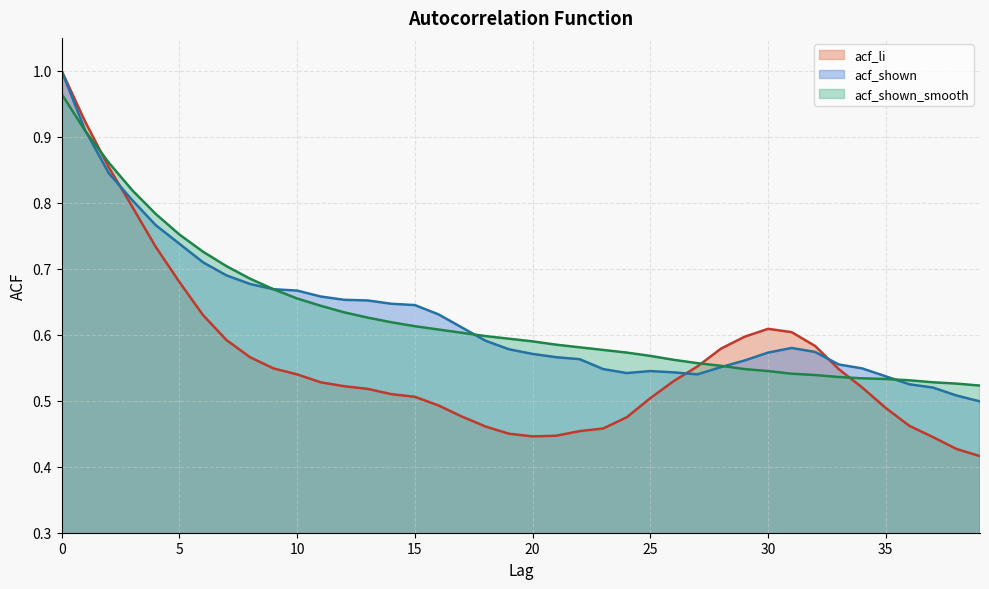

Is the value of acf_li at 3 greater than the value of acf_shown at 6?

Yes